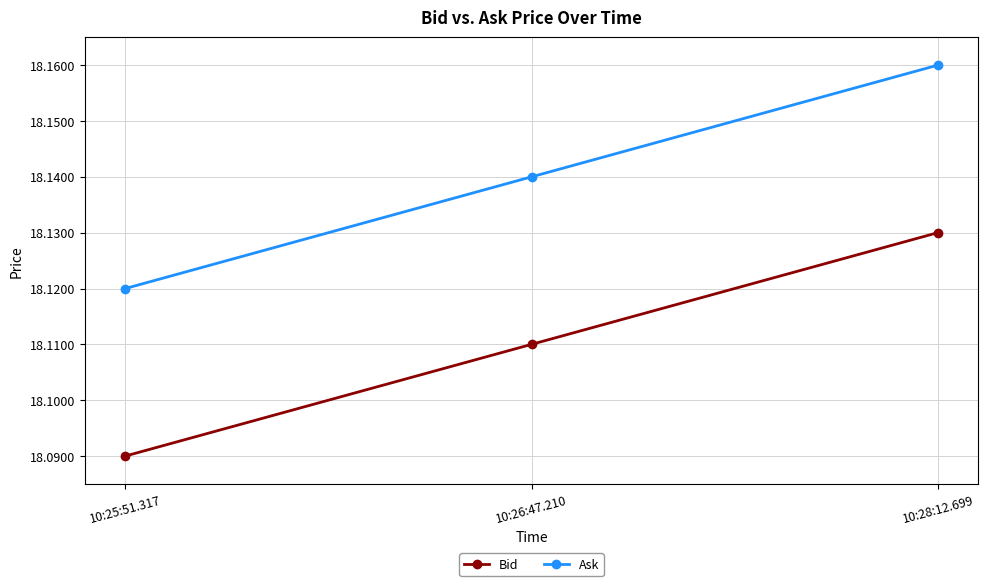

True or false: Bid has a value of 26.7 at 10:25:51.317.

False